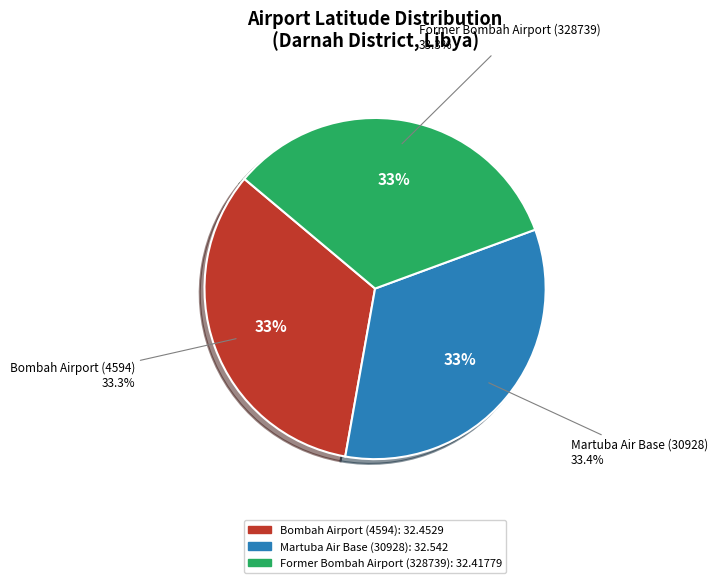

Is Martuba Air Base (30928) the majority of the pie?

No